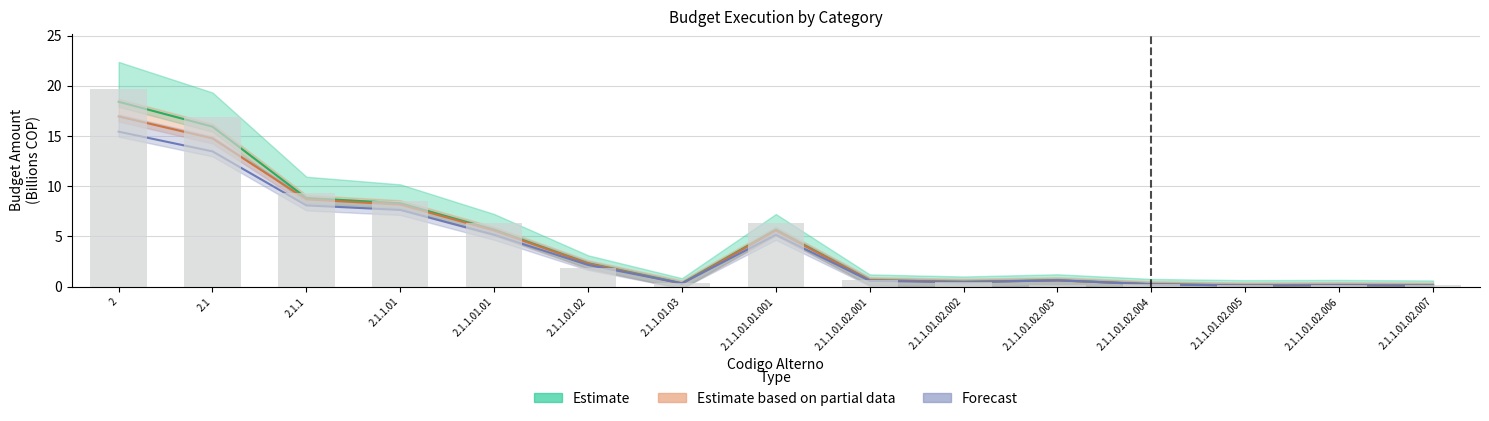

Where is the data nearest to the value 9?

2.1.1